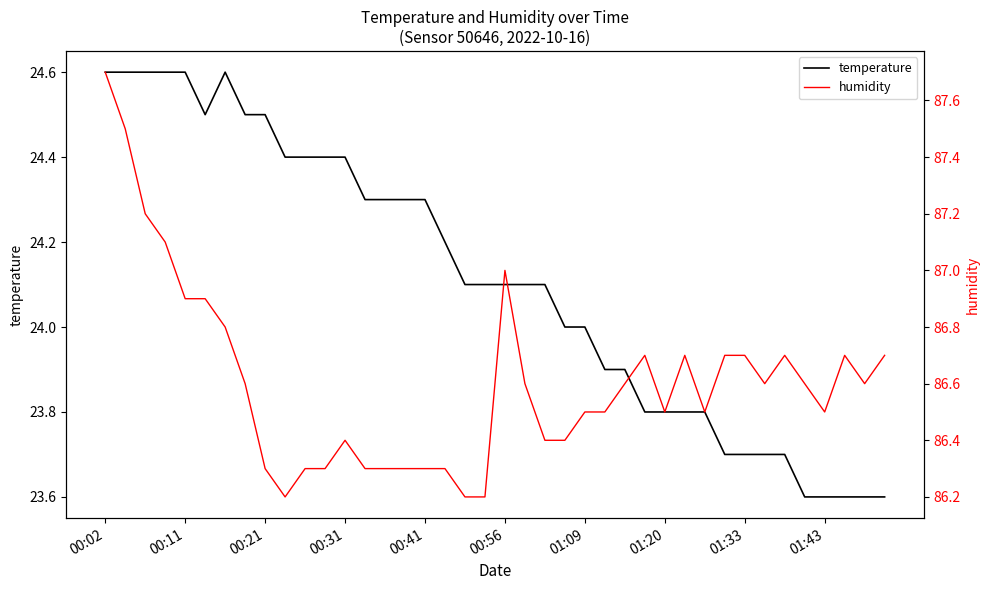

List the series in order of their peak value, highest first.

humidity, temperature